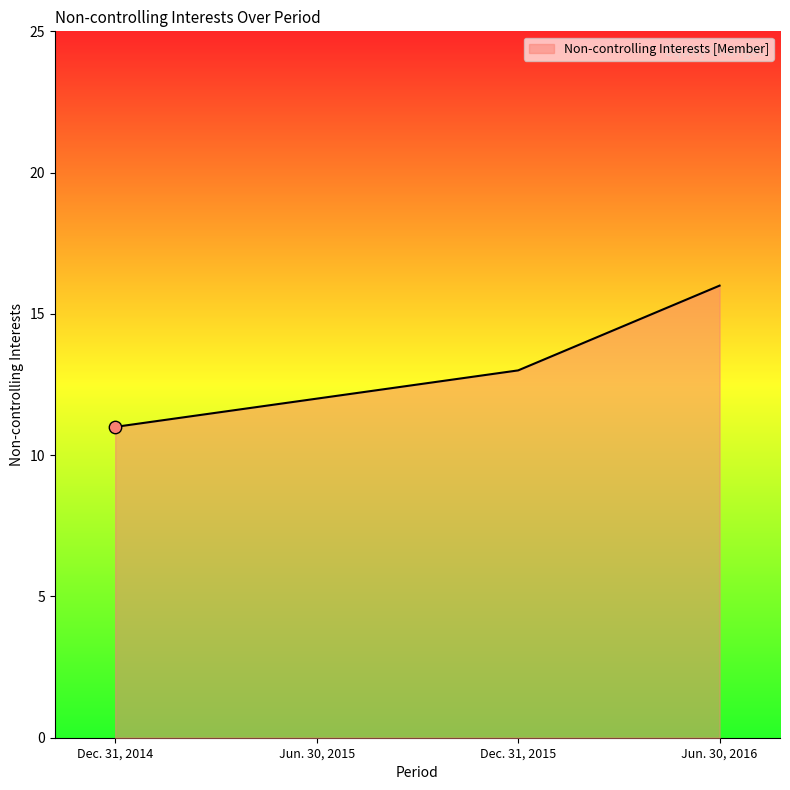

What is the change in value from Dec. 31, 2015 to Jun. 30, 2016?

+3